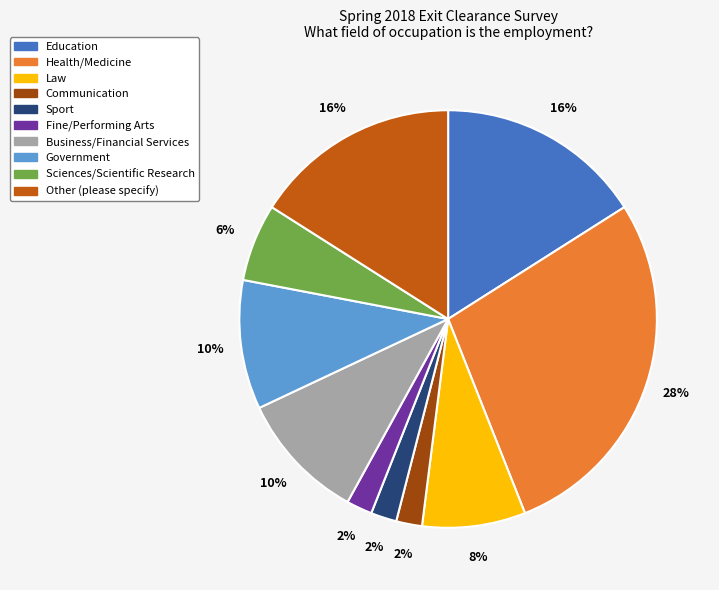

What percentage is the Communication slice, to the nearest percent?

2%